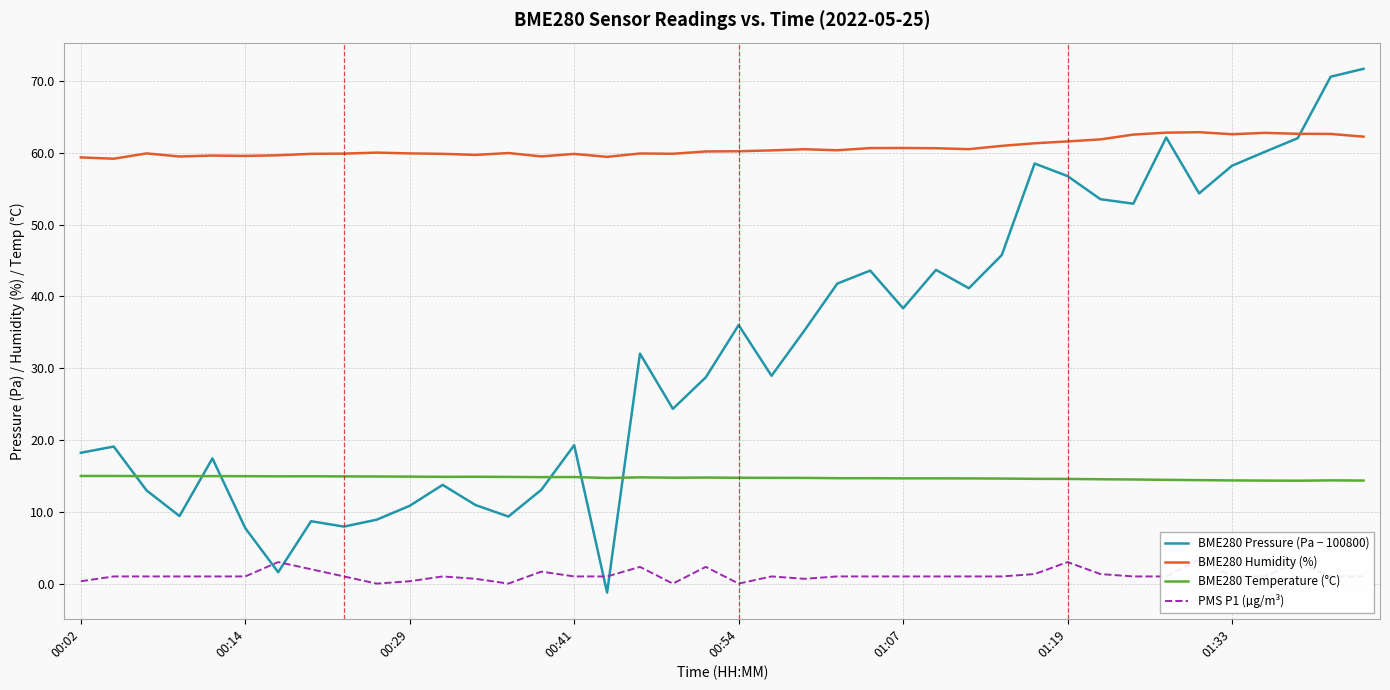

The BME280 Temperature (°C) series shows 20.3 at 00:14. True or false?

False